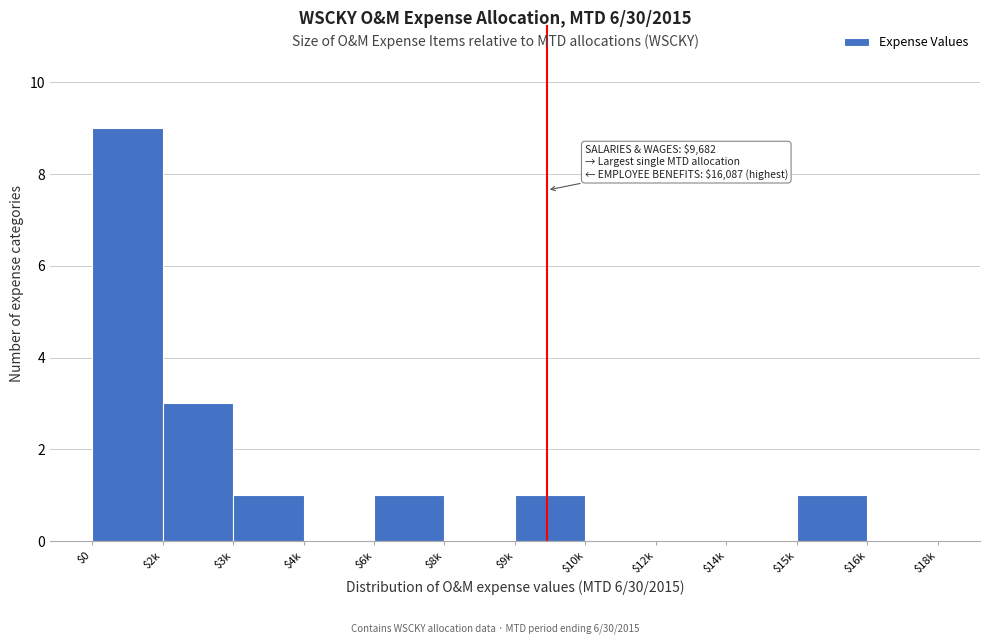

Where is the data nearest to the value 4?

$2k